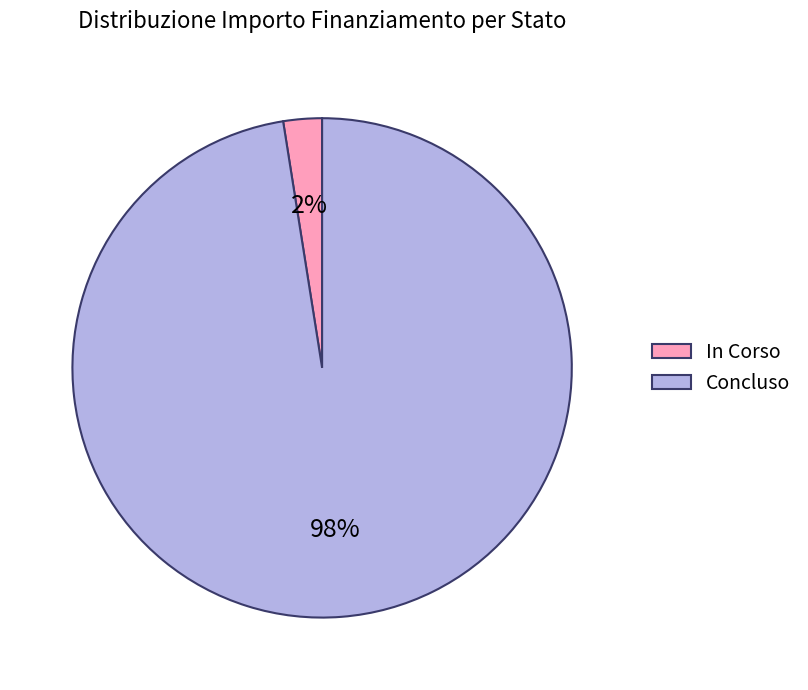

Which has a higher value, Concluso or In Corso?

Concluso